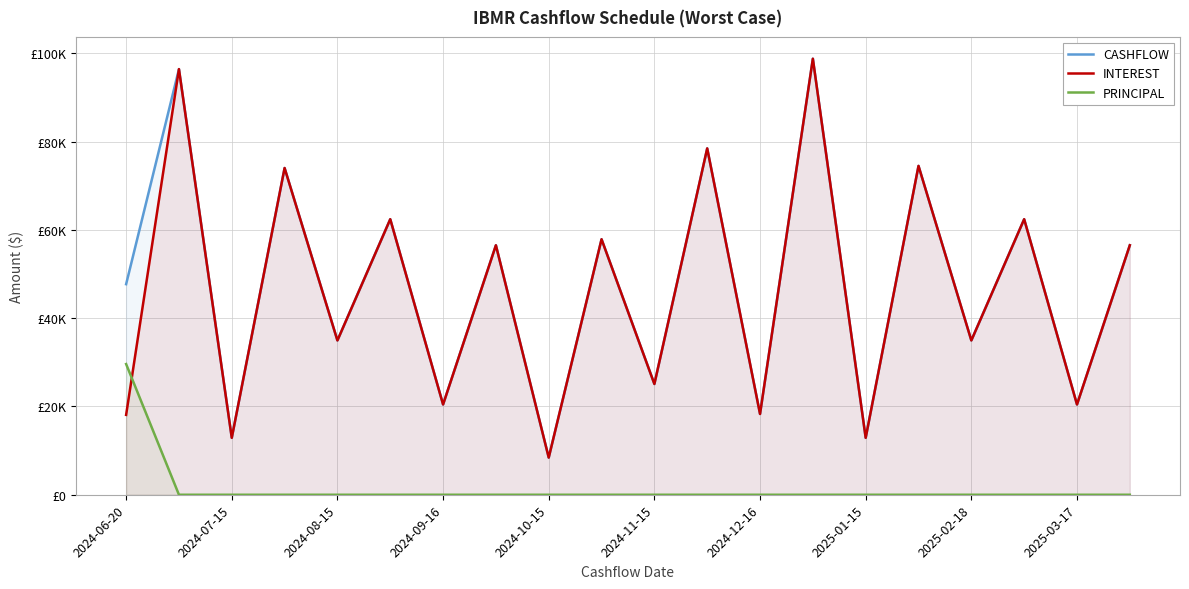

Between which two adjacent categories do INTEREST and PRINCIPAL first intersect?

2024-06-20 and 2024-07-15